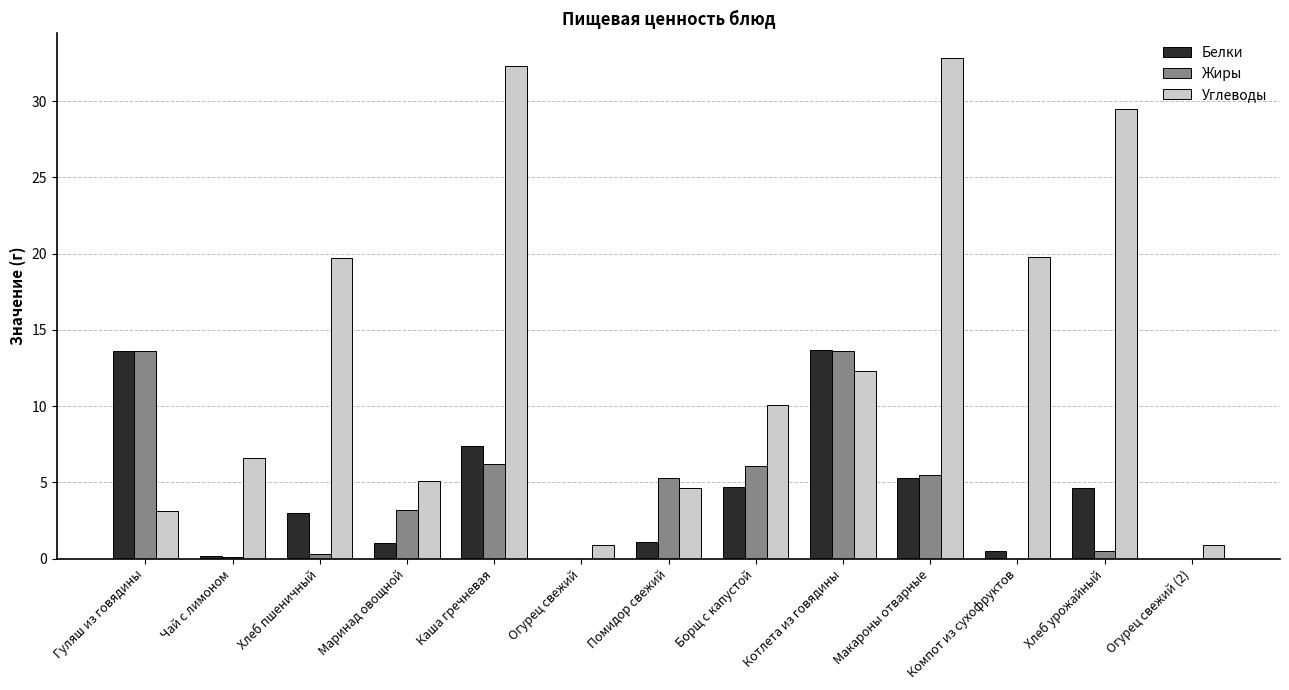

What is the maximum value for Углеводы?

32.8